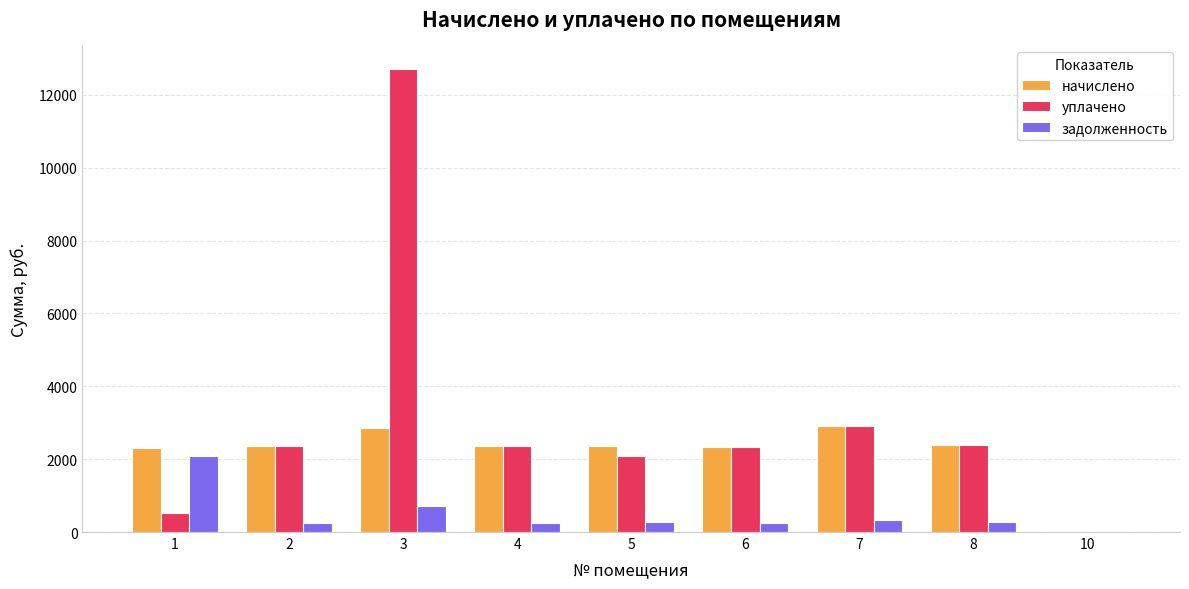

How many positive values does the начислено series have?

8